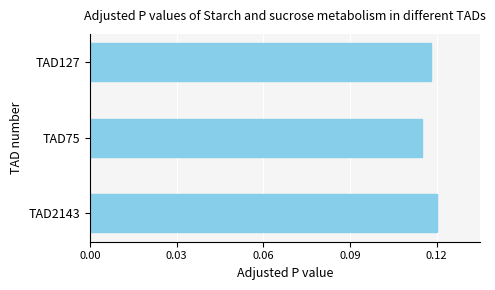

At which label is the value closest to 0?

TAD75